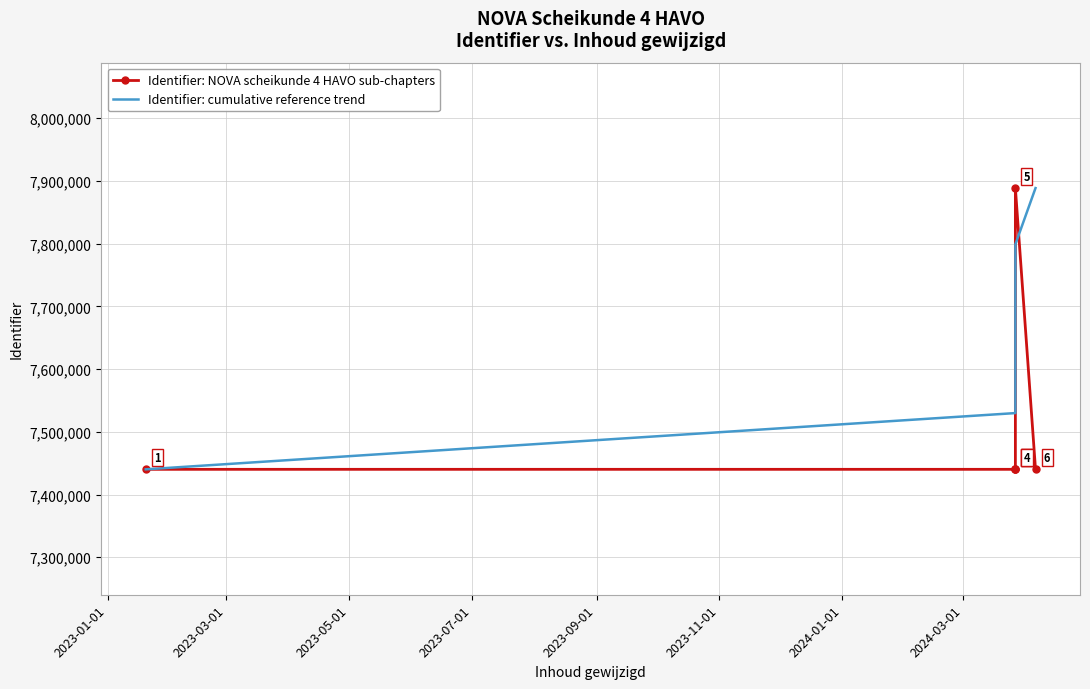

How many lines are shown in the chart?

2